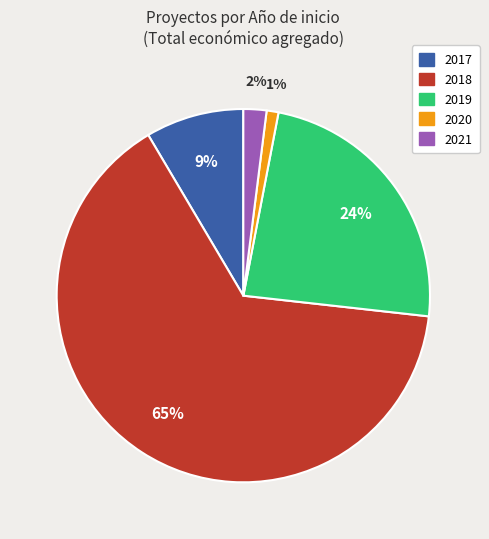

Is there any slice that represents more than half of the pie?

Yes